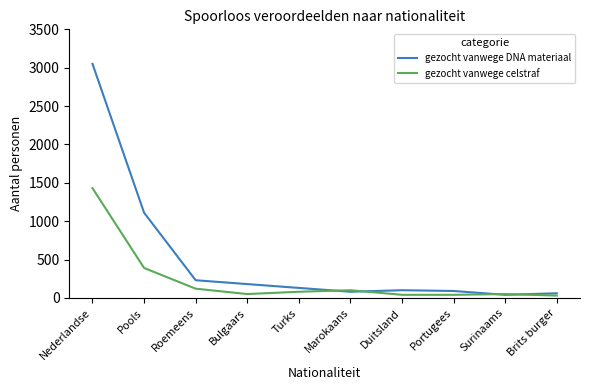

Rank the series by their maximum value, from lowest to highest.

gezocht vanwege celstraf, gezocht vanwege DNA materiaal